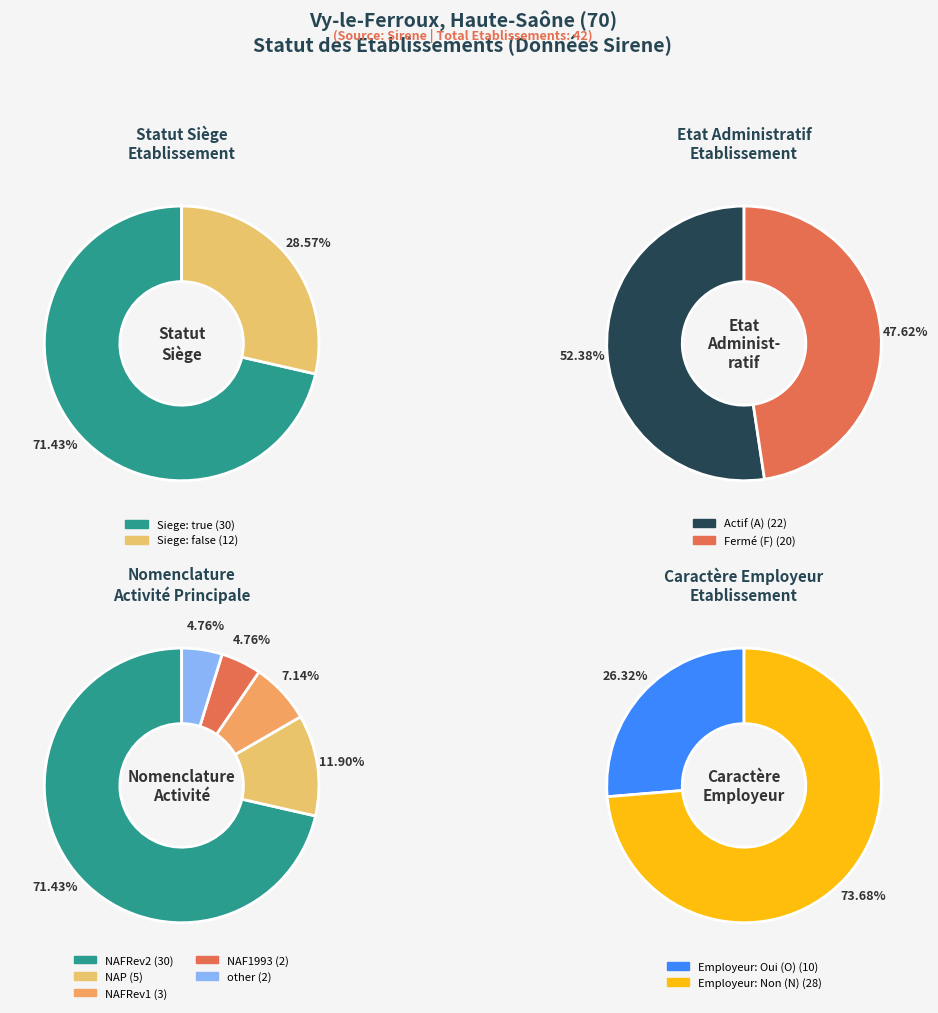

To the nearest percent, what is the difference between the largest and smallest slice percentages?

43%